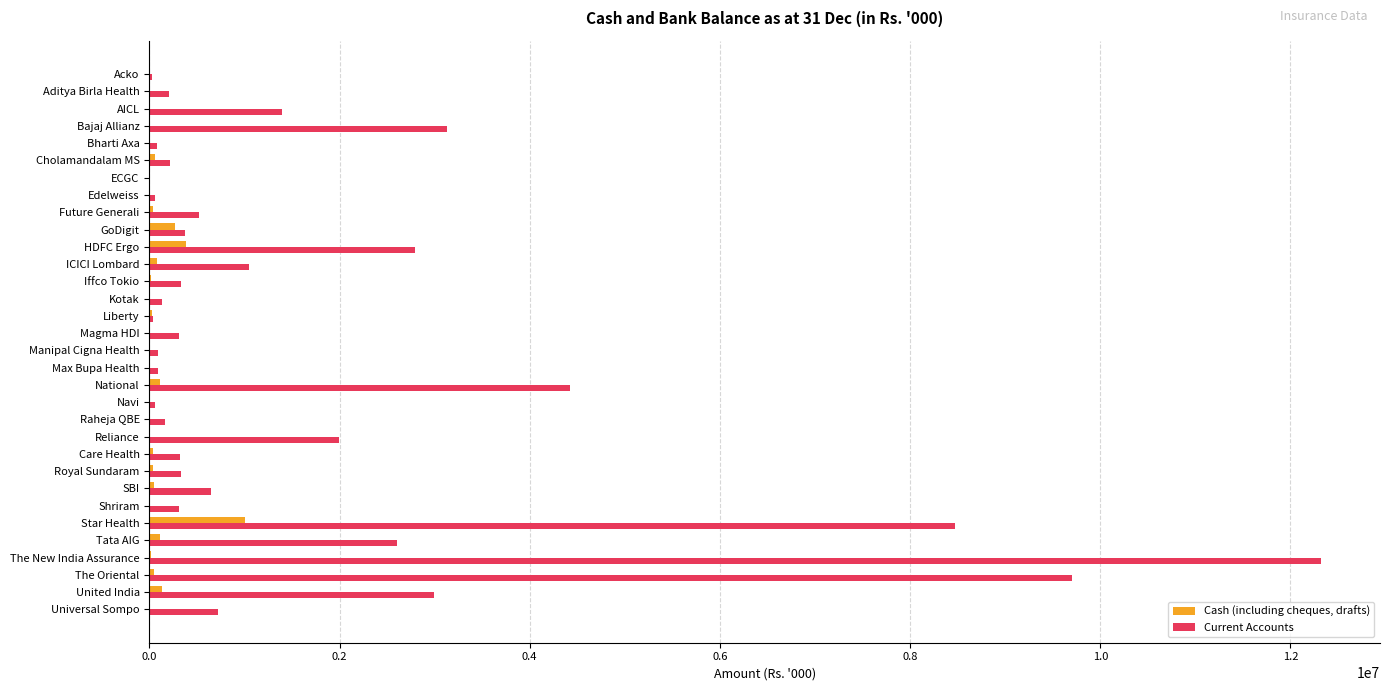

At which label is Current Accounts closest to 6162530?

National